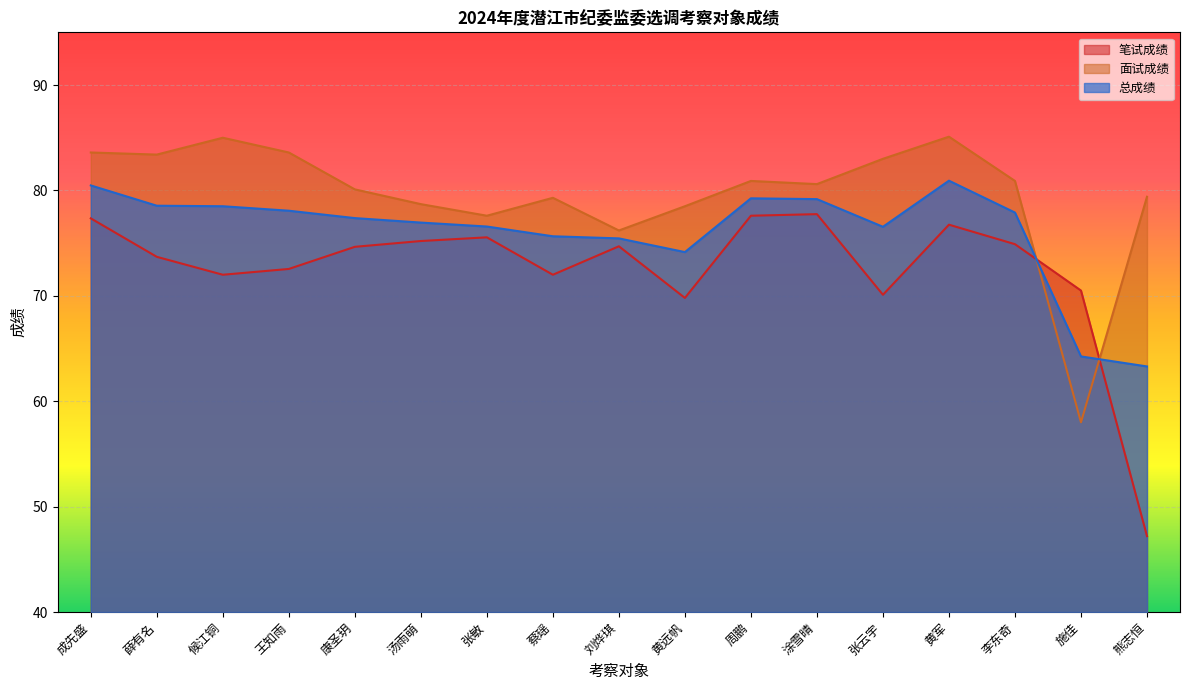

How many lines are shown in the chart?

3